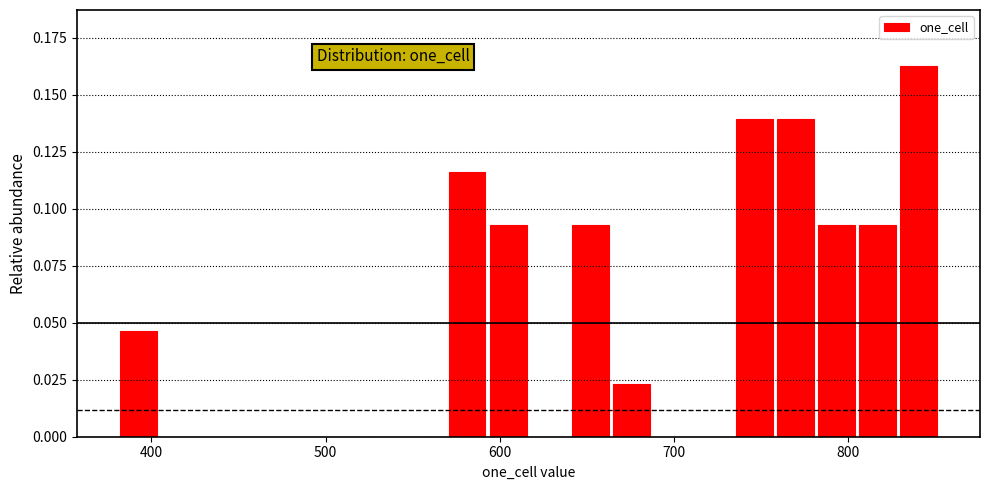

Read against the x-axis, roughly where is the centre of the tallest bar?

840